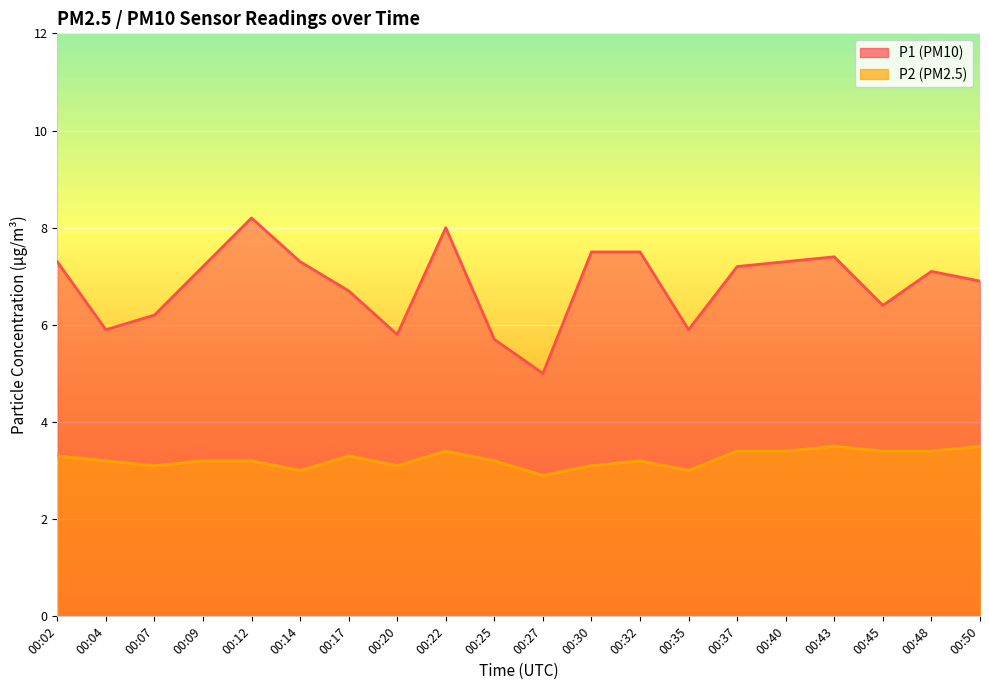

What is the value of the P2 point at the 10th from the left?

3.2